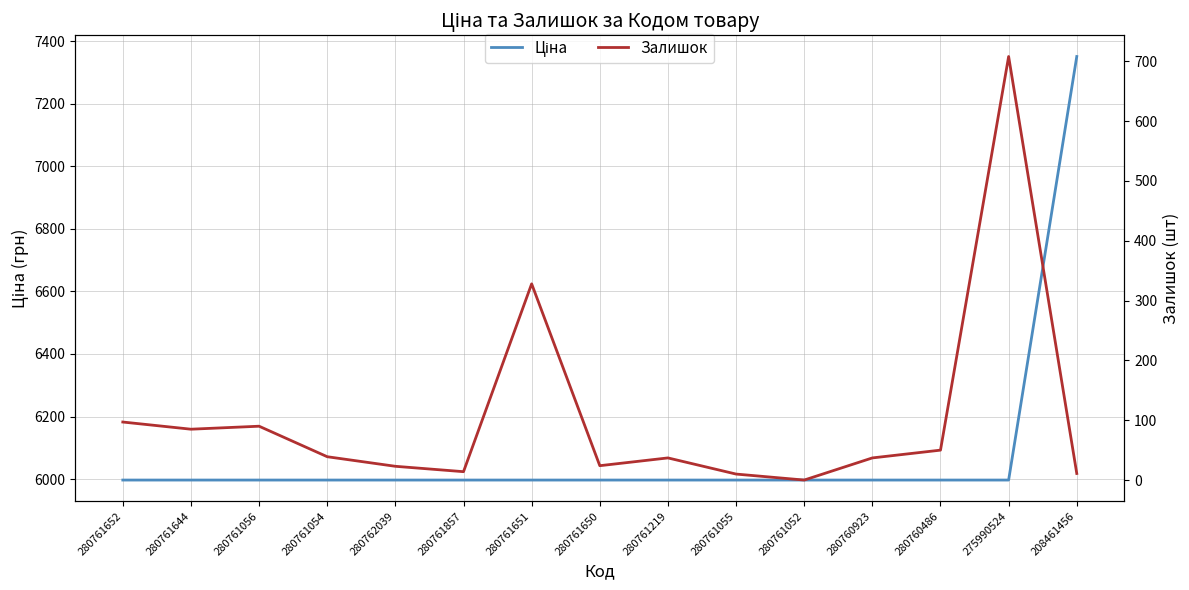

What is the greatest value displayed?

7351.2